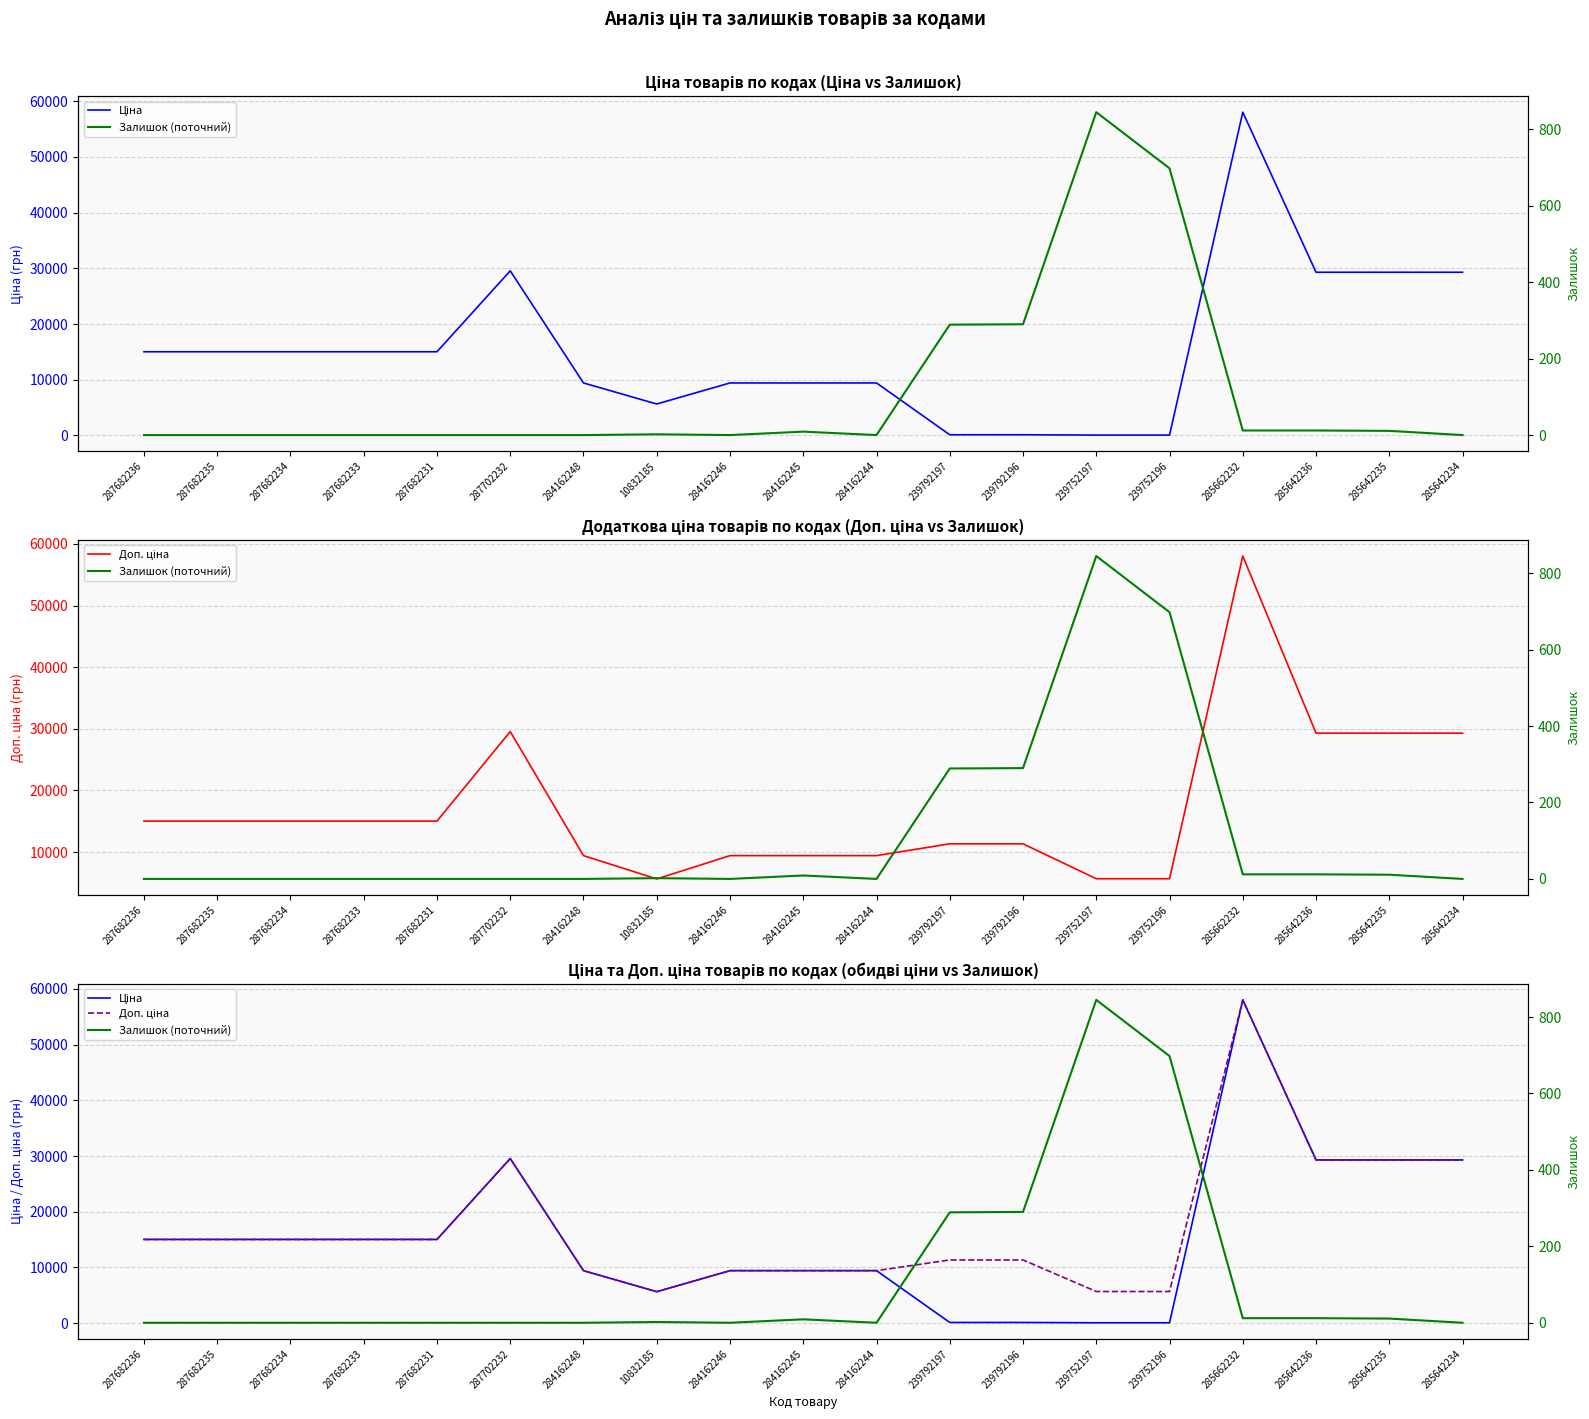

What is the difference between the maximum and minimum values in the Доп. ціна series?

52401.0